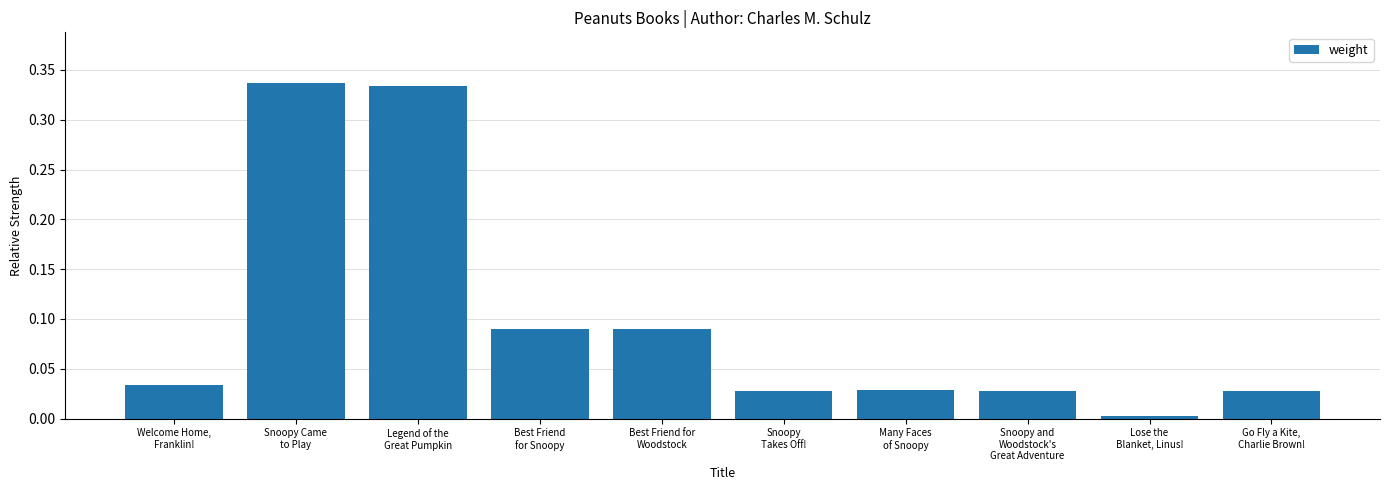

Between Snoopy and
Woodstock's
Great Adventure and Snoopy Came
to Play, which is larger?

Snoopy Came
to Play